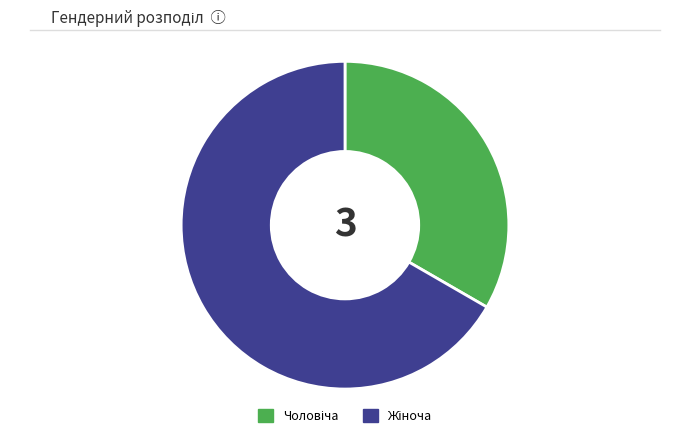

To the nearest percent, what is the difference between the largest and smallest slice percentages?

33%